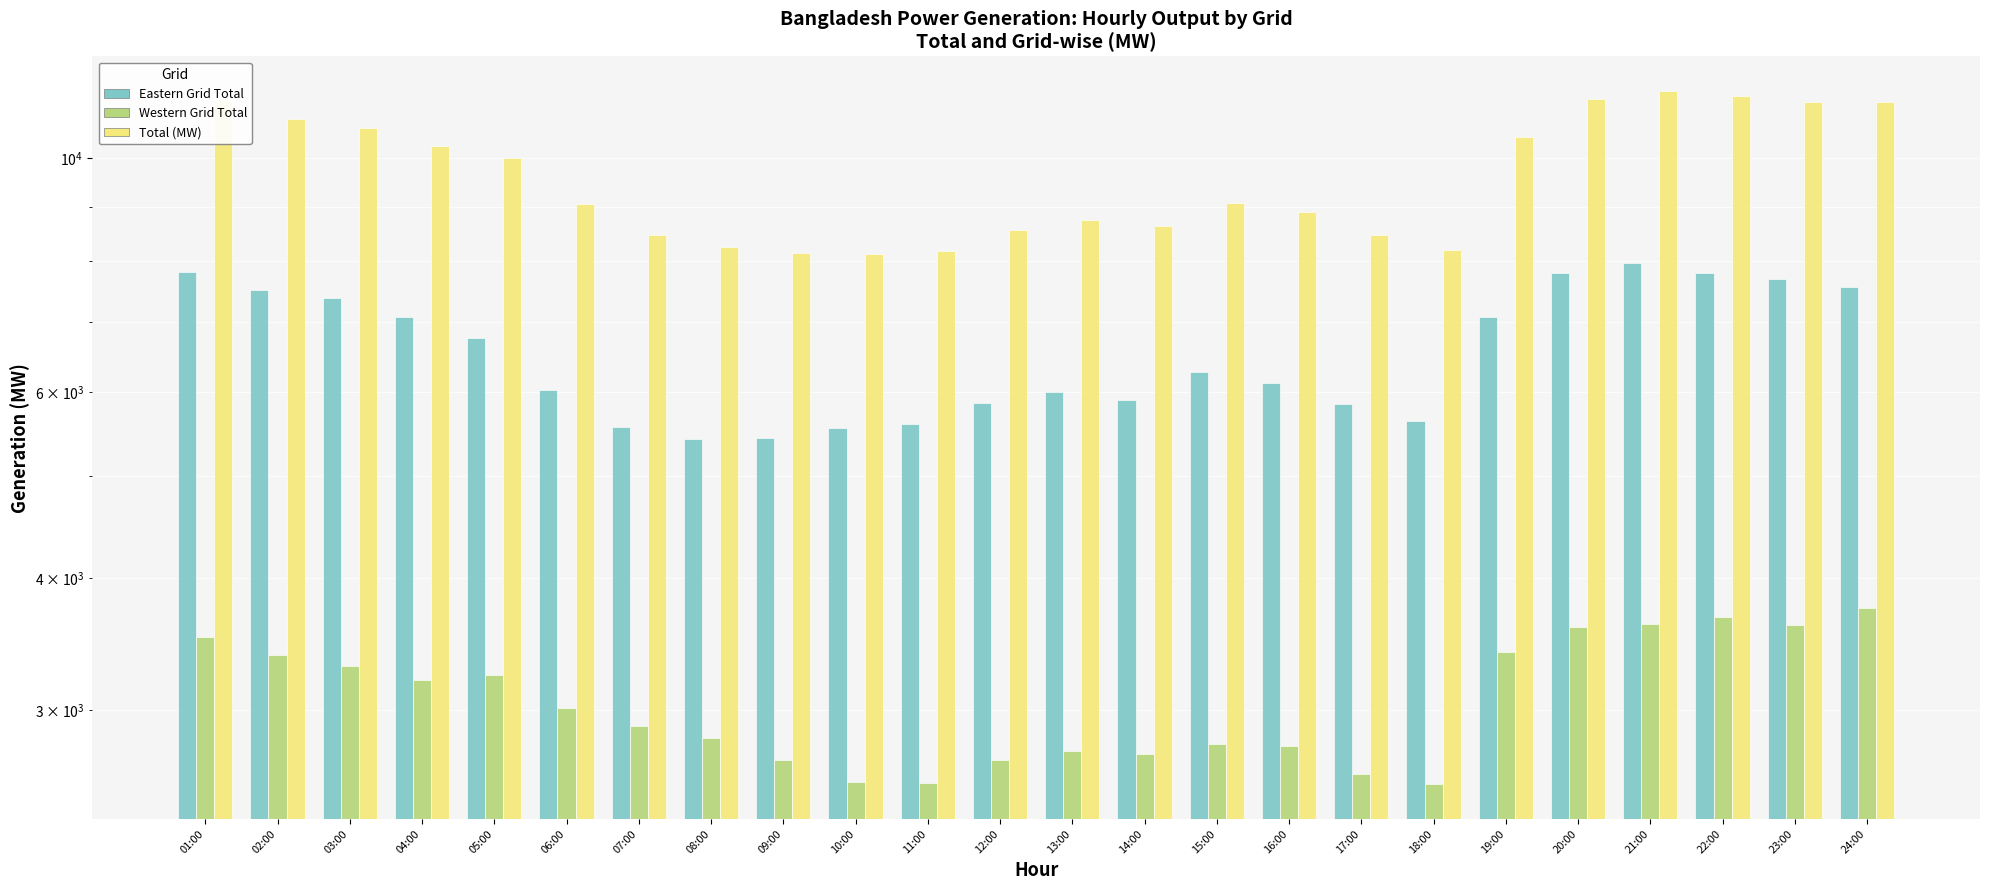

Between 06:00 and 19:00, which series saw the biggest shift?

Total (MW)